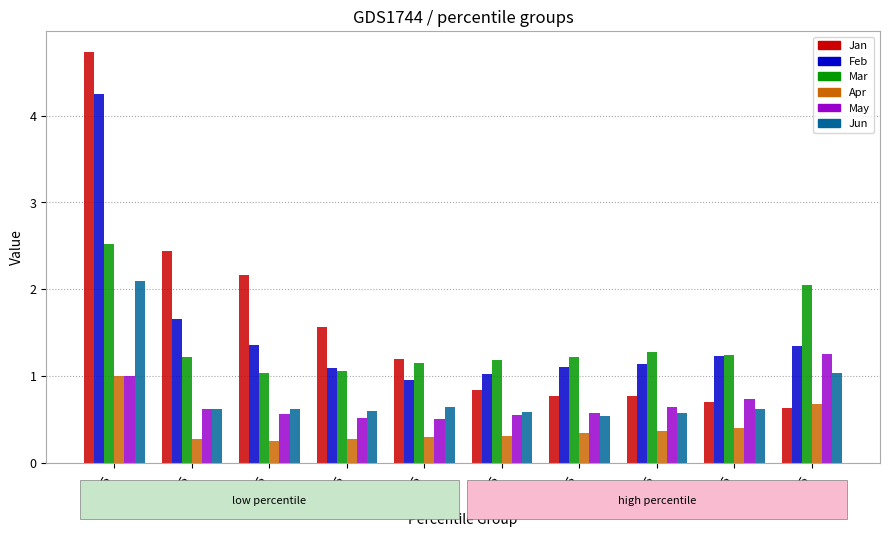

Are the bars horizontal?

No